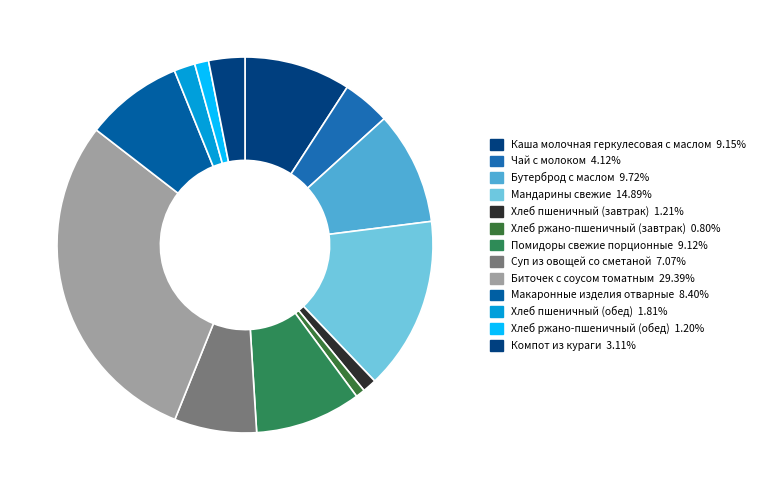

Count the number of slices in the pie.

13